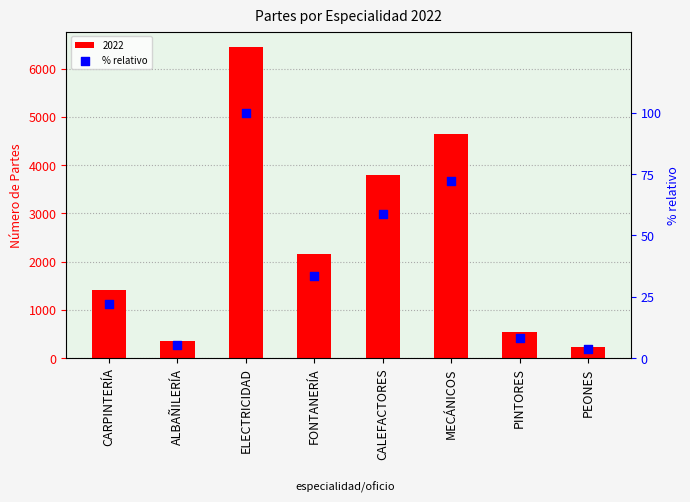

Between ELECTRICIDAD and PEONES, which is larger?

ELECTRICIDAD